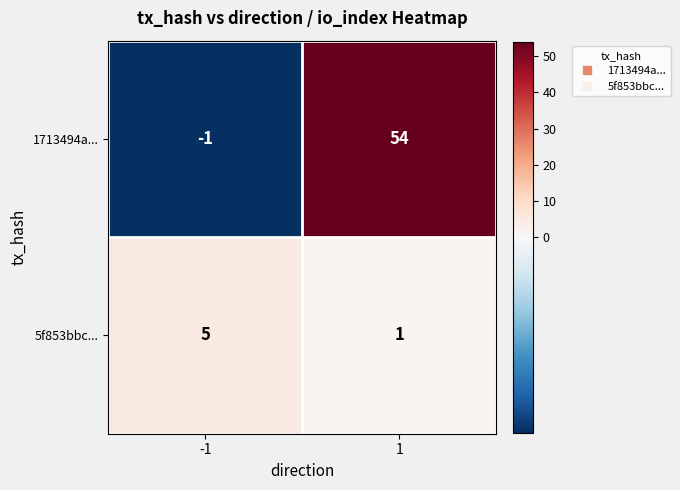

What is the total value across all series at -1?

4